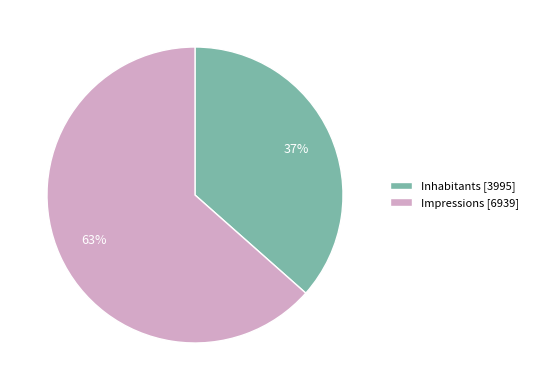

Which category has the smallest portion of the pie?

Inhabitants